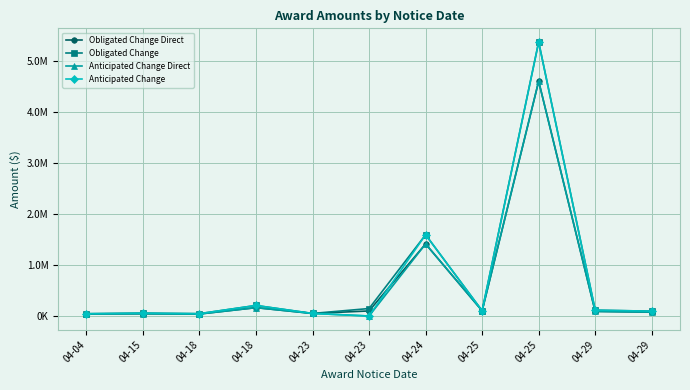

Does the chart have visible grid lines?

Yes